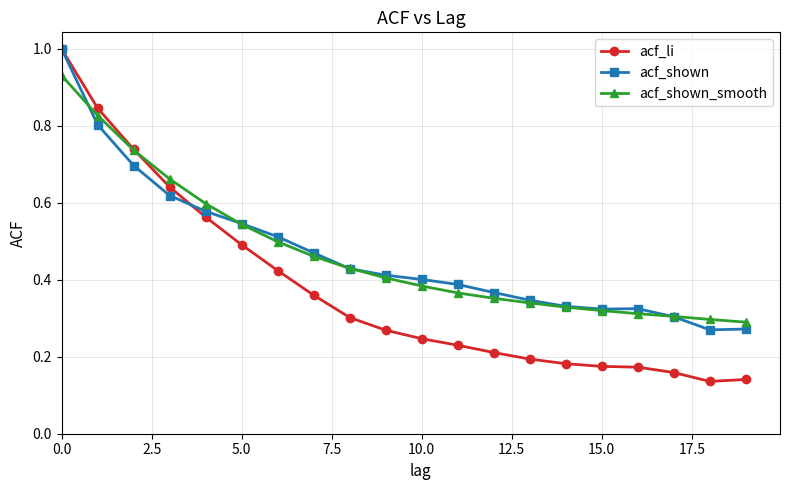

What is the highest value of the acf_li series?

1.0